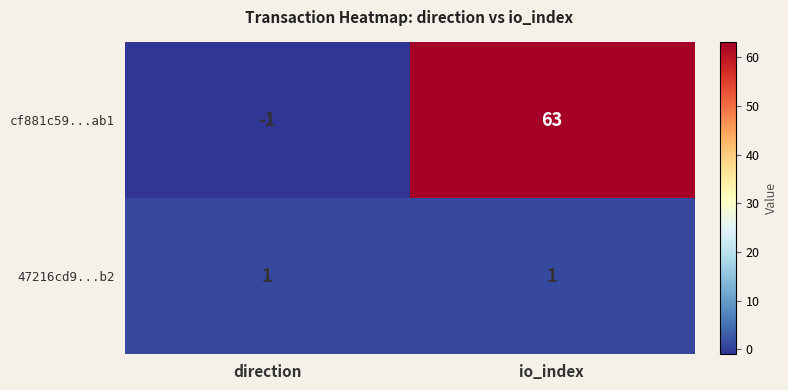

True or false: 47216cd9...b2 has a value of 1 at io_index.

True